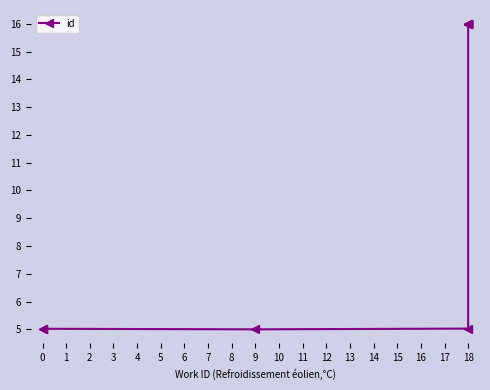

What is the minimum value shown in the chart?

5.0